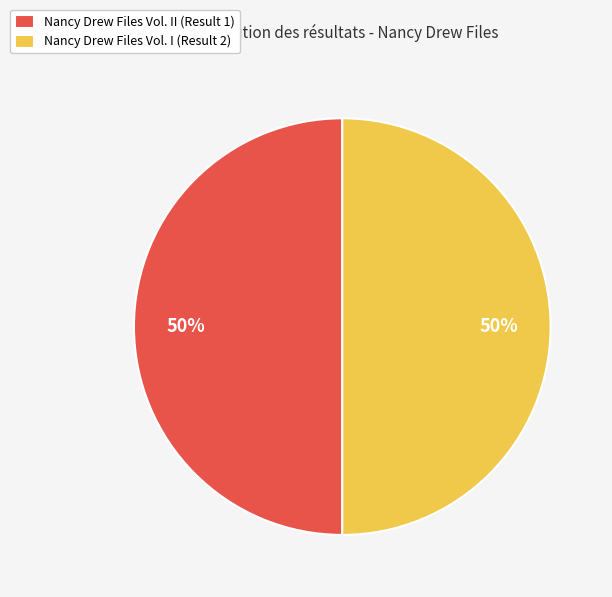

Is it true that Nancy Drew Files Vol. I (Result 2) is 50% of the pie?

True